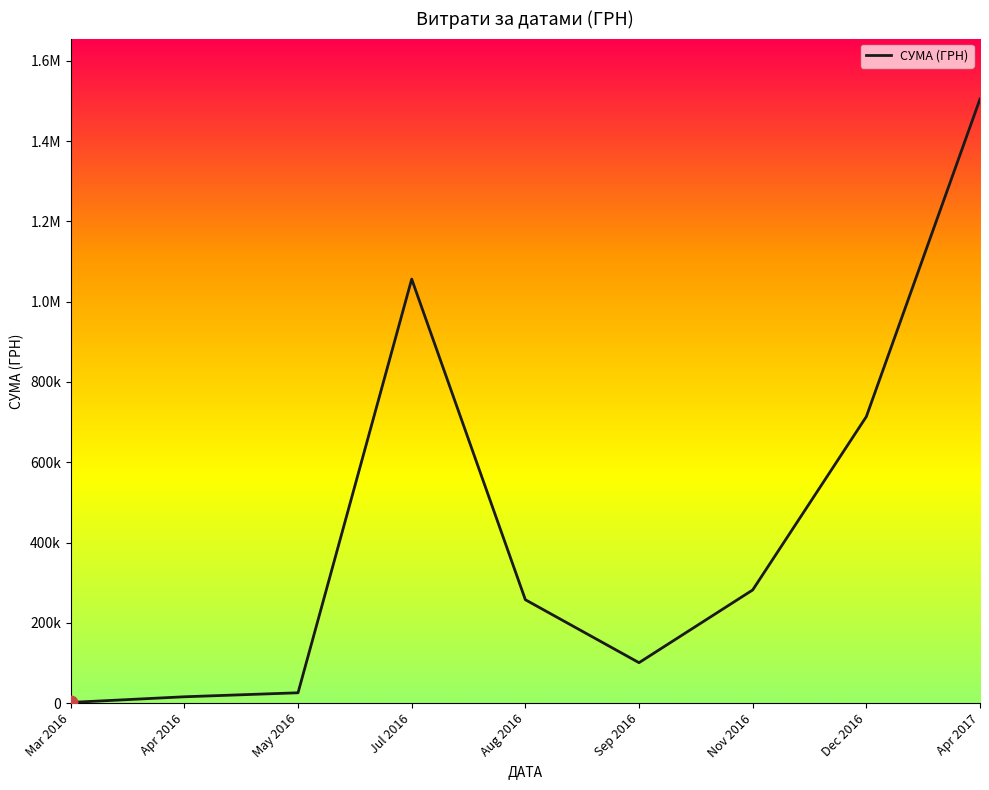

Does the chart have visible grid lines?

No